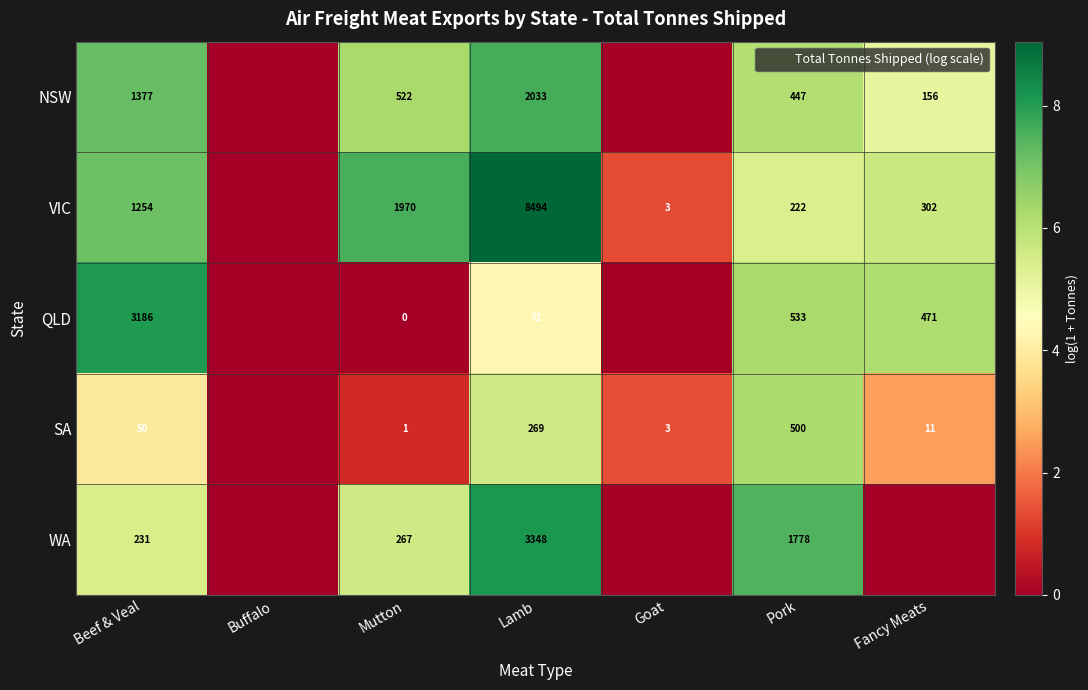

At which category is the sum across all series the highest?

Lamb